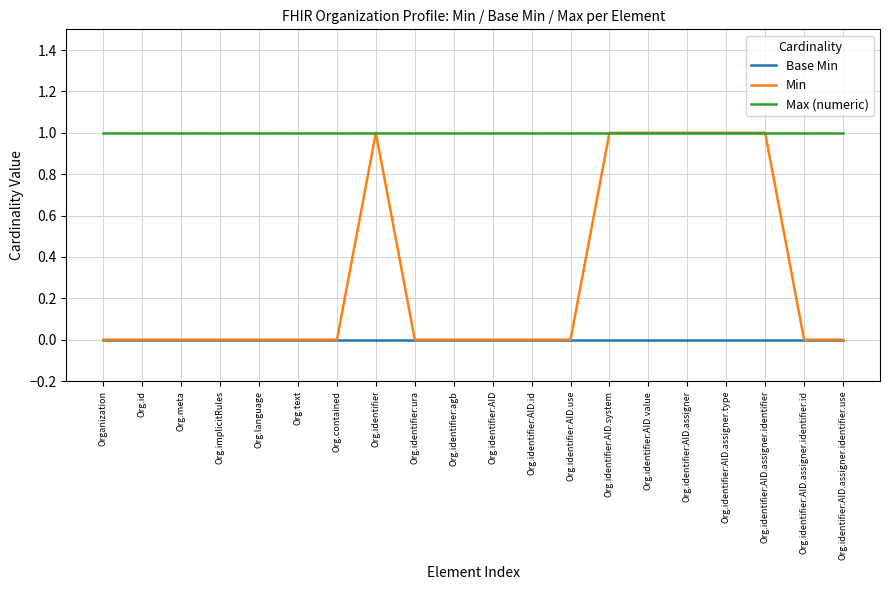

How many lines are shown in the chart?

3